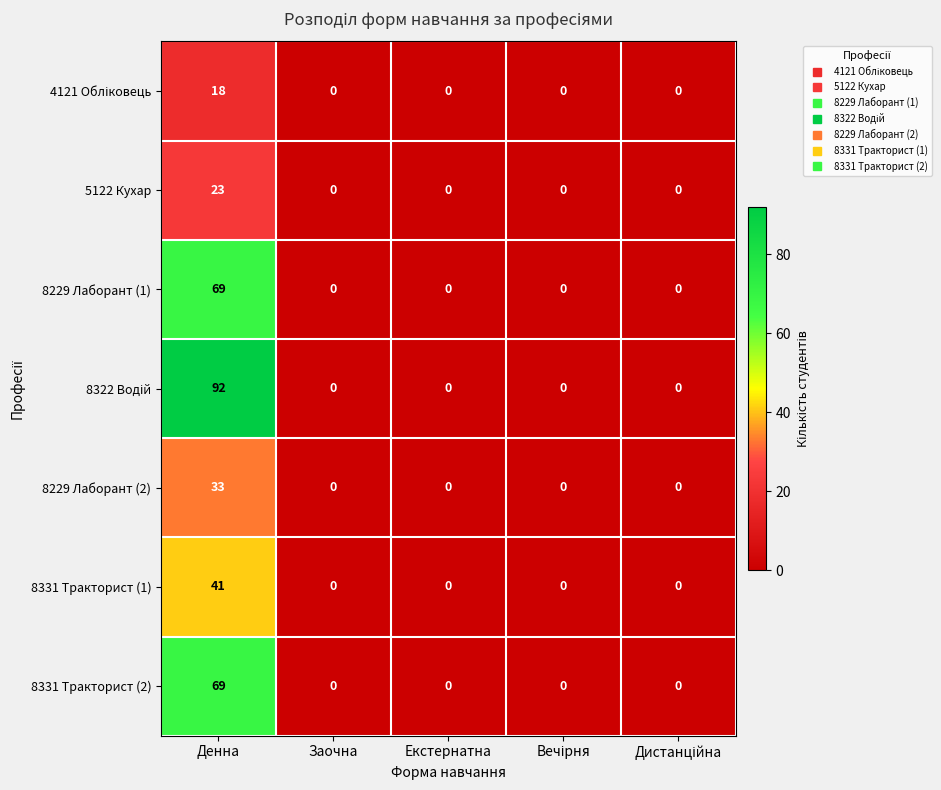

What is the maximum value shown in the chart?

92